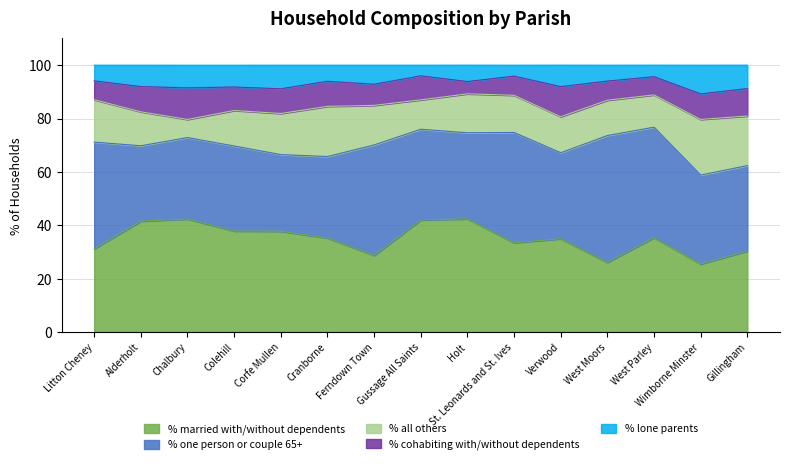

How many interior local valleys does the % one person or couple 65+ series have?

4